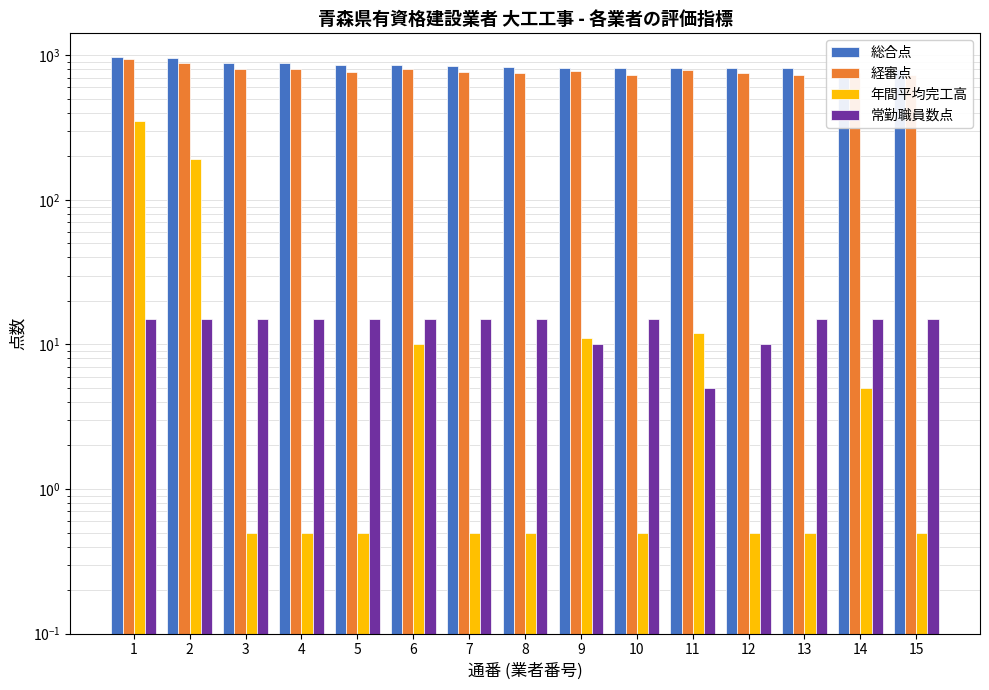

Reading left to right, what are all the values shown in this chart?

総合点: 973.0	956.0	892.0	884.0	863.0	855.0	845.0	834.0	824.0	822.0	821.0	815.0	813.0	810.0	802.0
経審点: 948.0	891.0	802.0	809.0	773.0	800.0	770.0	759.0	784.0	737.0	796.0	755.0	733.0	760.0	732.0
年間平均完工高: 353.0	191.0	0.5	0.5	0.5	10.0	0.5	0.5	11.0	0.5	12.0	0.5	0.5	5.0	0.5
常勤職員数点: 15.0	15.0	15.0	15.0	15.0	15.0	15.0	15.0	10.0	15.0	5.0	10.0	15.0	15.0	15.0